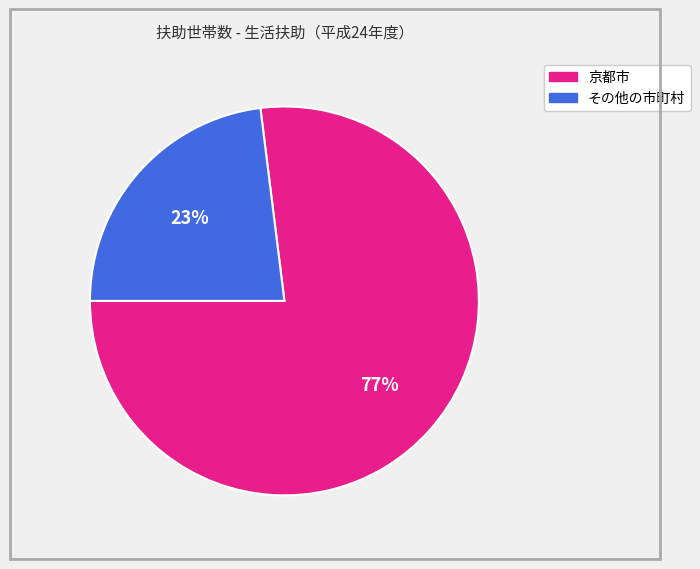

What is the smallest slice in the pie chart?

その他の市町村